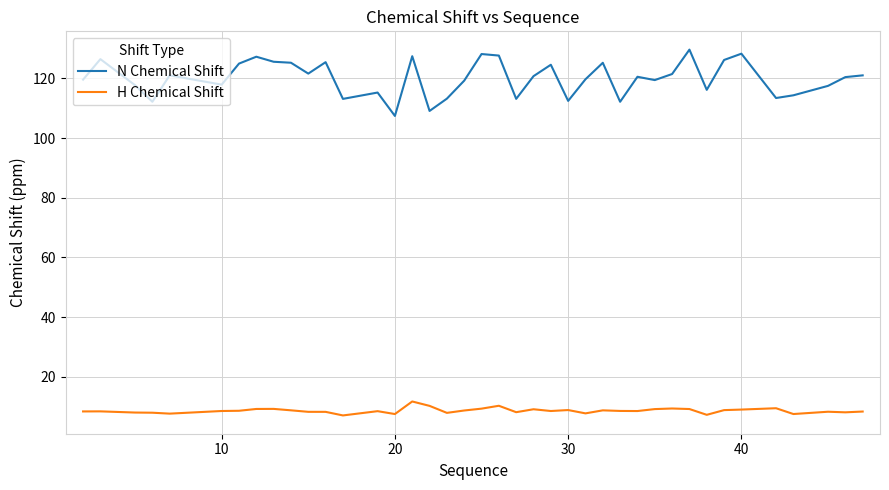

True or false: N Chemical Shift and H Chemical Shift cross at least once.

False